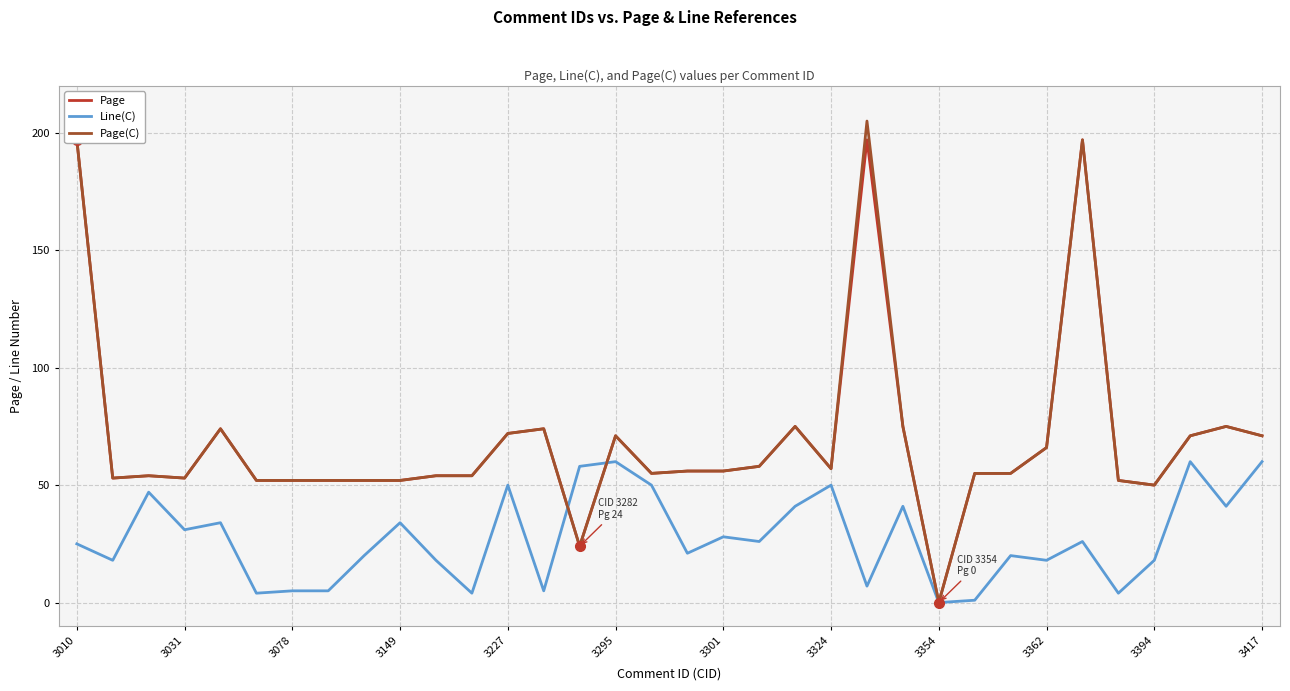

True or false: Page and Page(C) intersect in this chart.

False